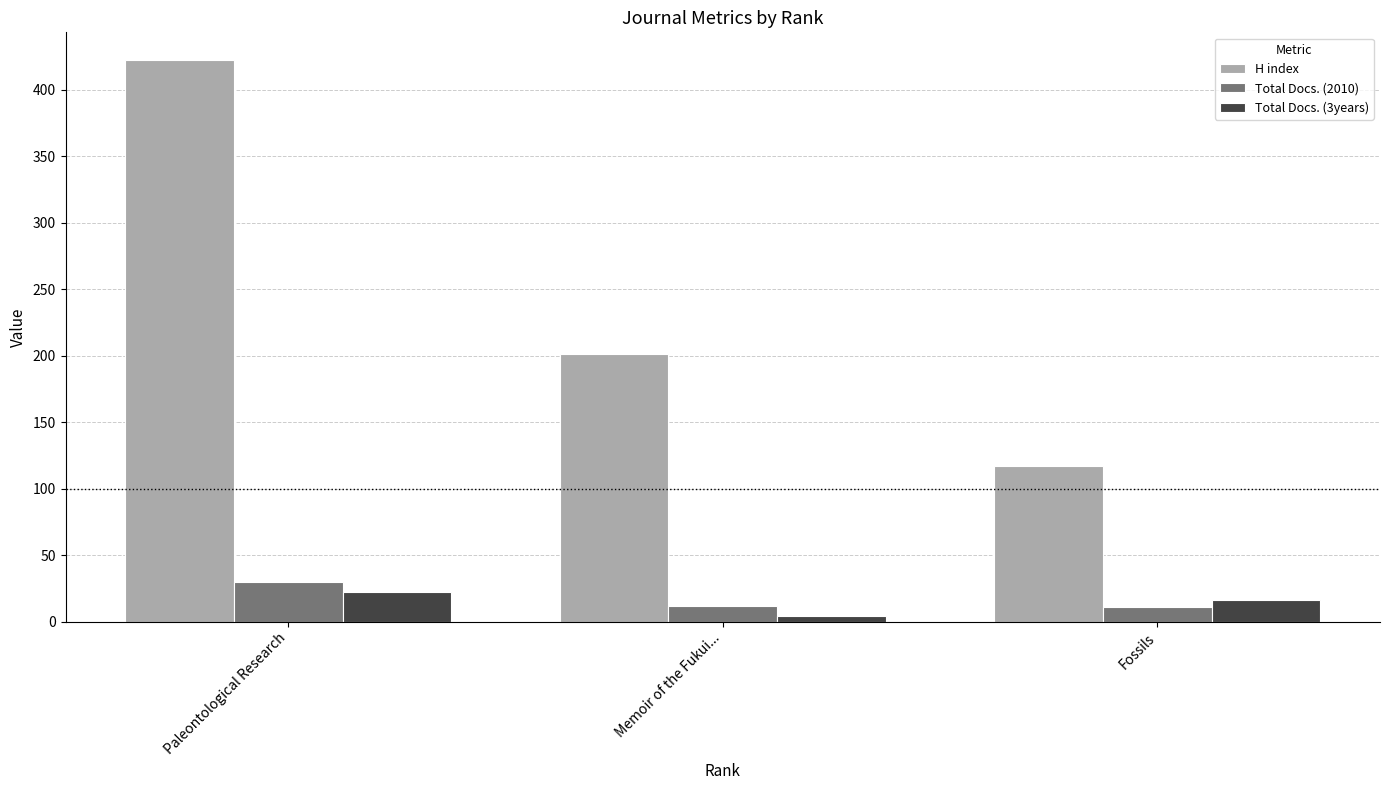

List the labels in order of Total Docs. (3years) value, largest first.

Paleontological Research, Fossils, Memoir of the Fukui...